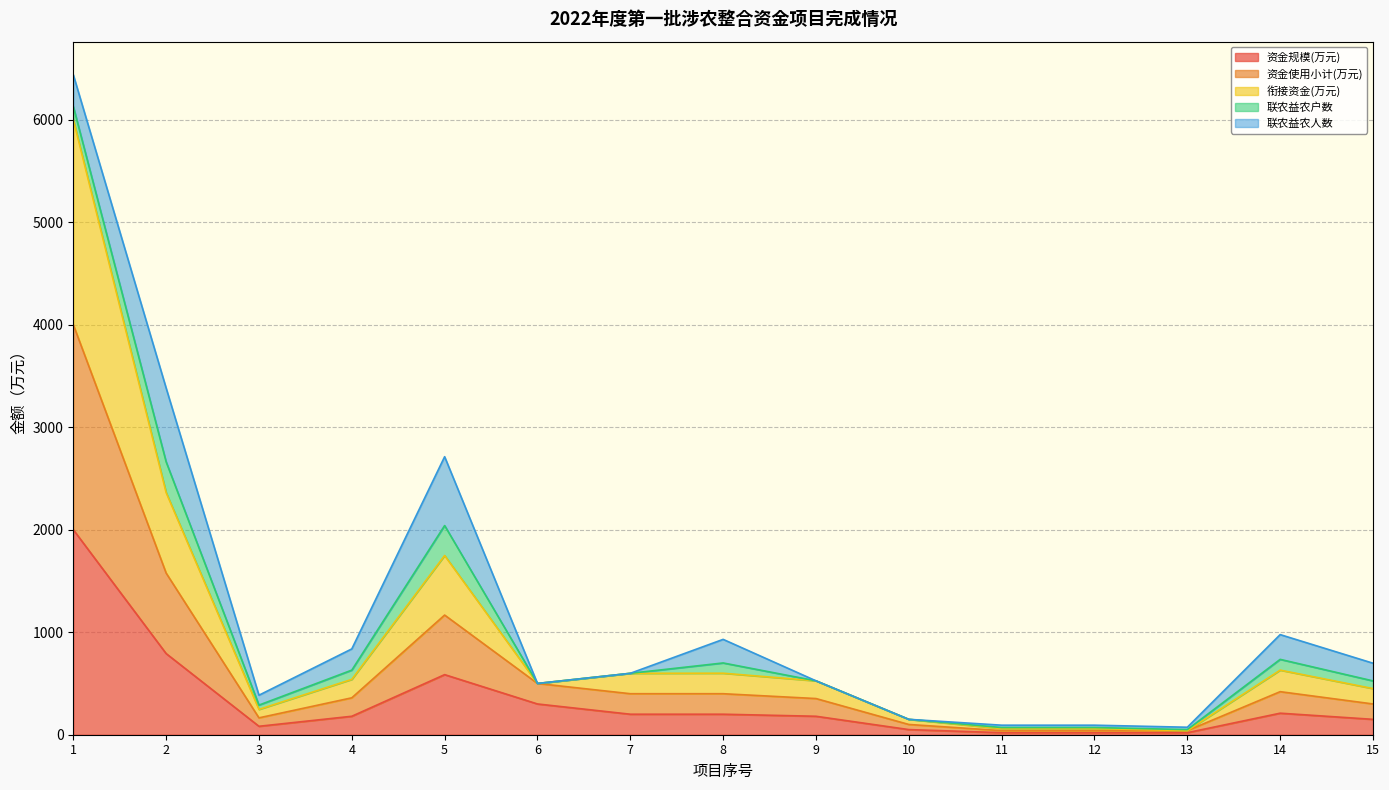

What is the maximum value shown in the chart?

6129.0